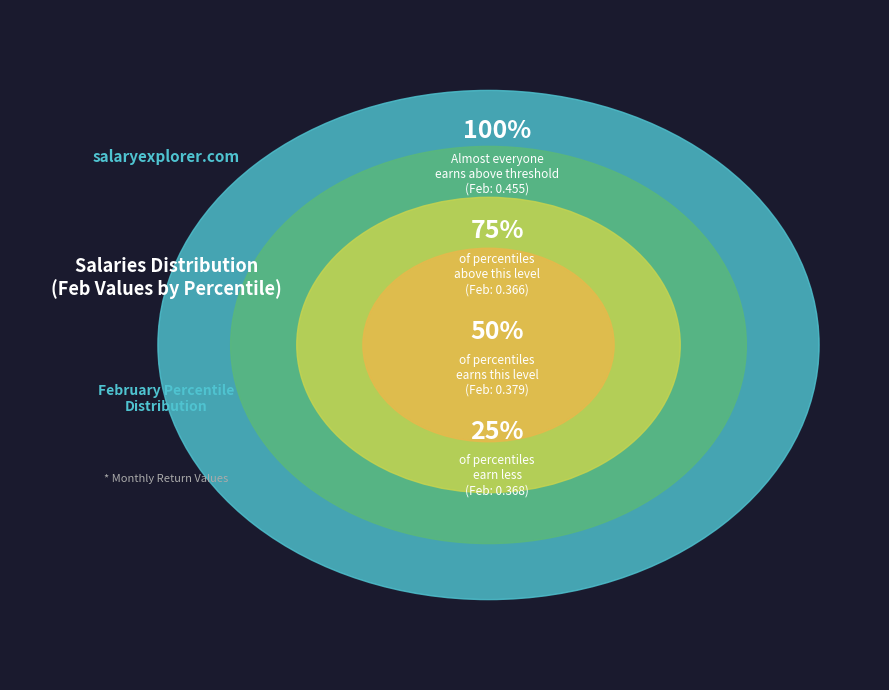

Combined, do pct45 and pct15 account for over 50%?

No